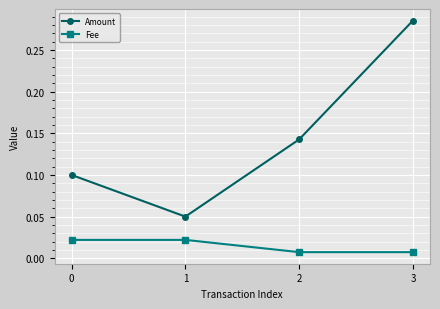

What is the sum of all Amount values?

0.6